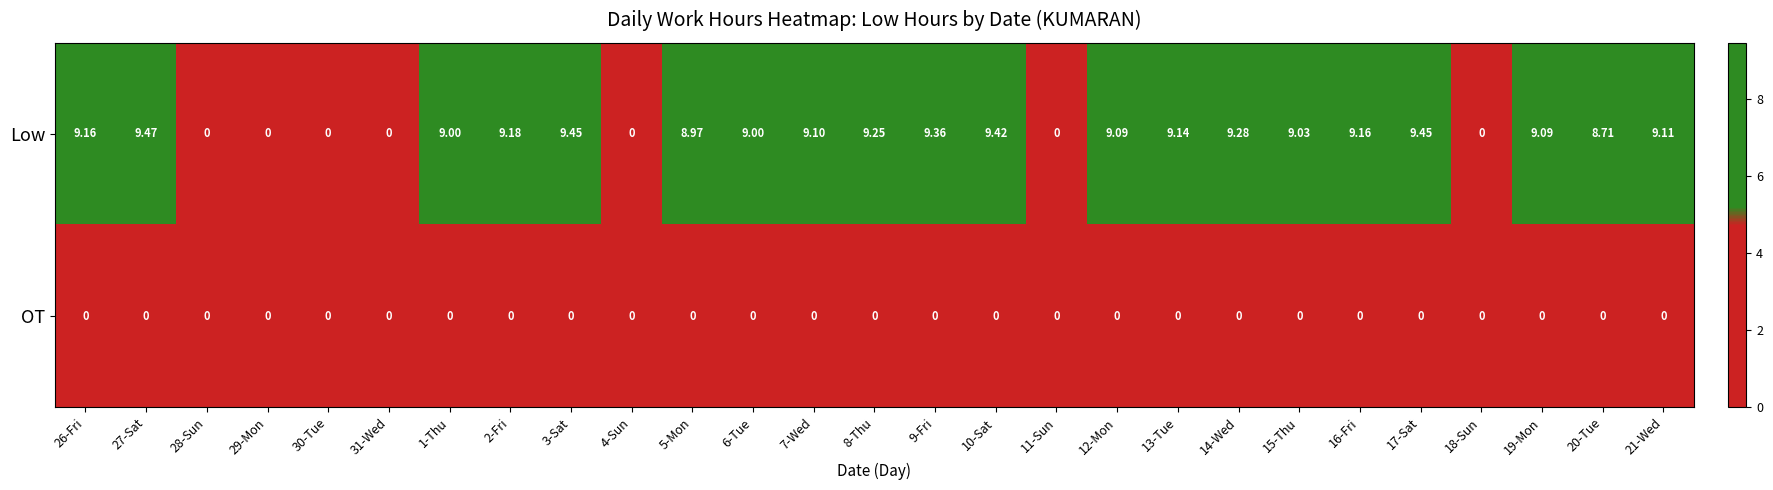

Which series has the widest spread of values?

Low